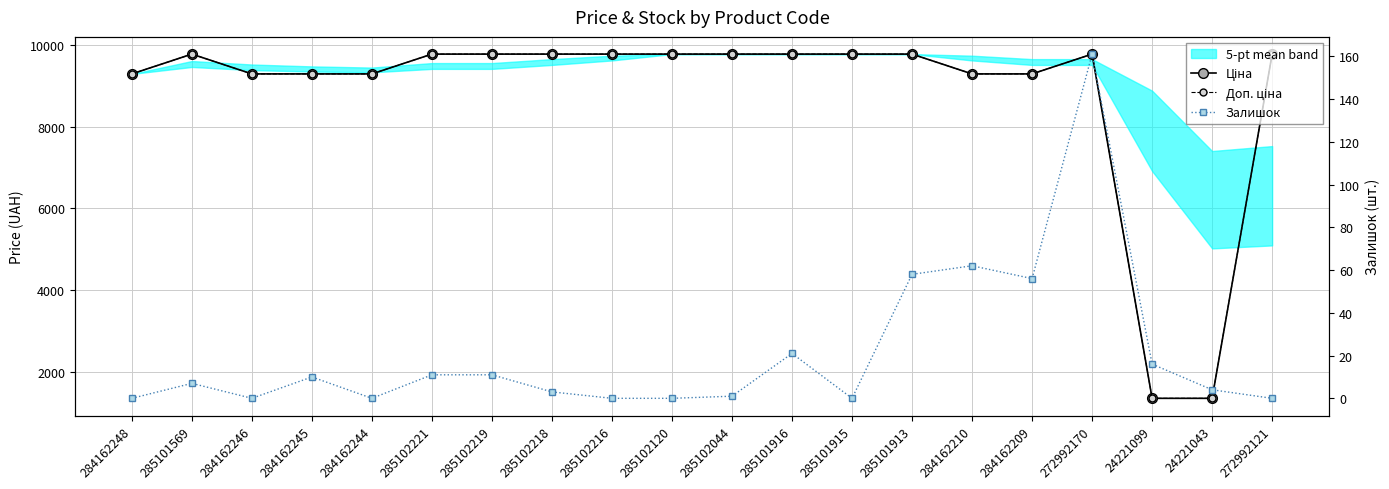

Which has a higher value, 285102120 or 285102221?

285102120